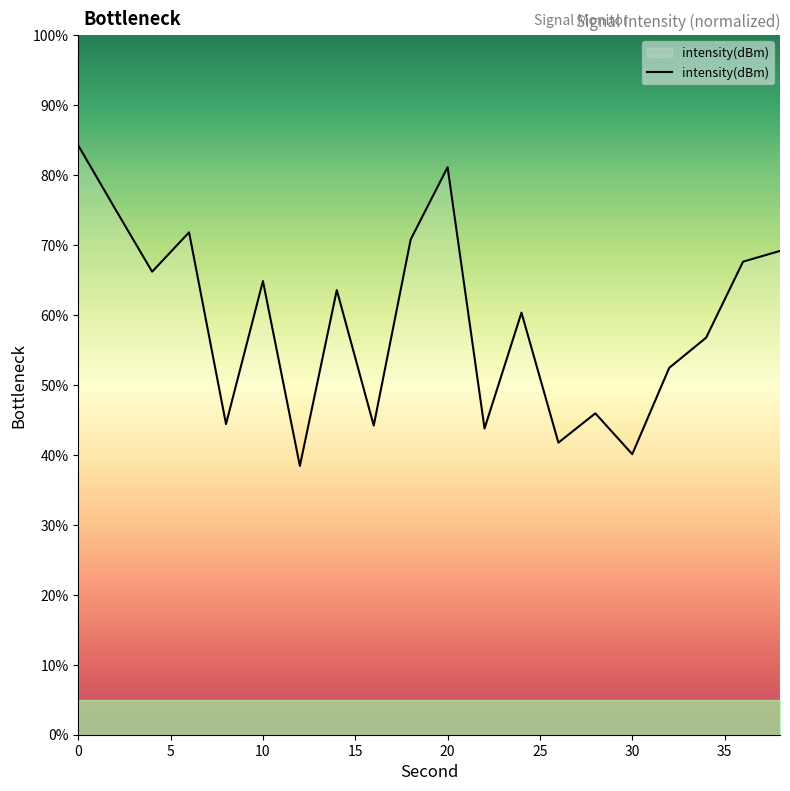

What is the minimum value shown in the chart?

38.4